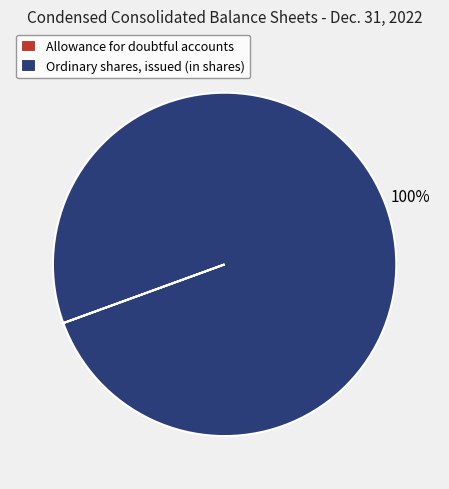

Which category has the biggest portion of the pie?

Ordinary shares, issued (in shares)